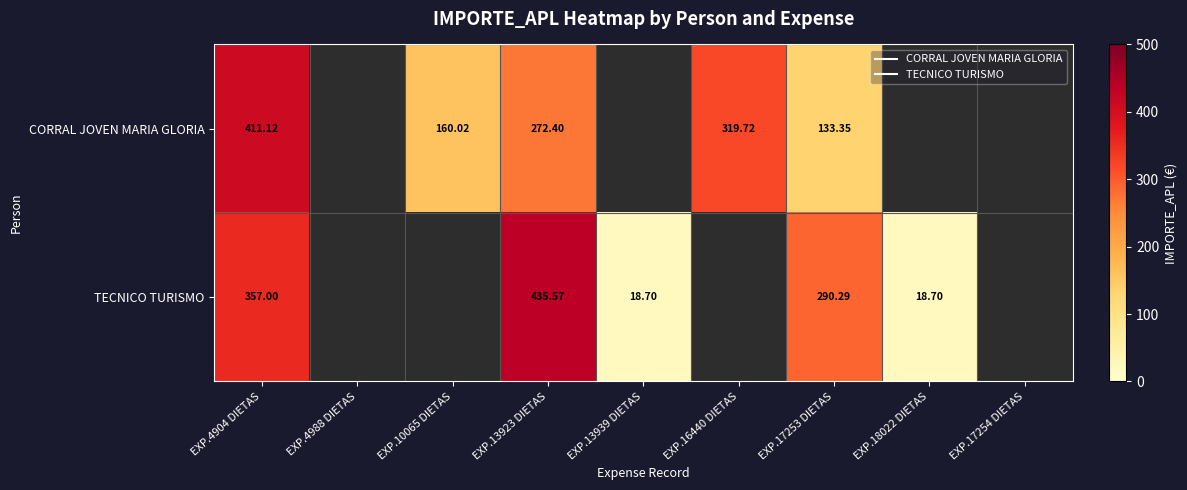

The value of TECNICO TURISMO at EXP.18022 DIETAS is 24.8. True or false?

False